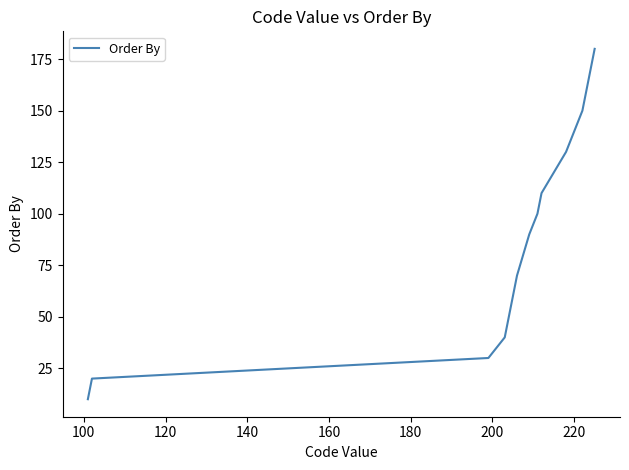

What is the minimum value shown in the chart?

10